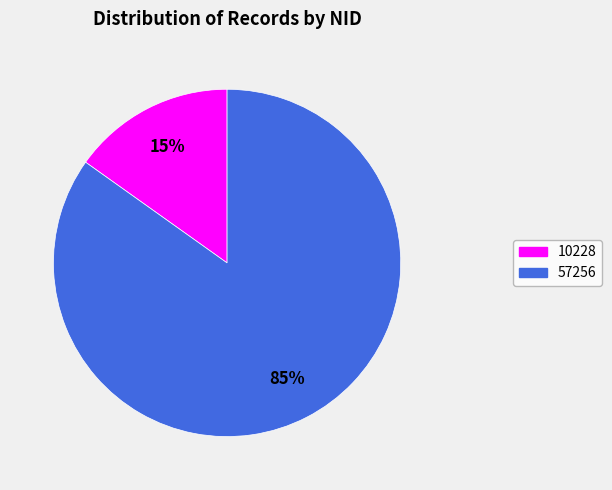

Is it true that 10228 is 15% of the pie?

True